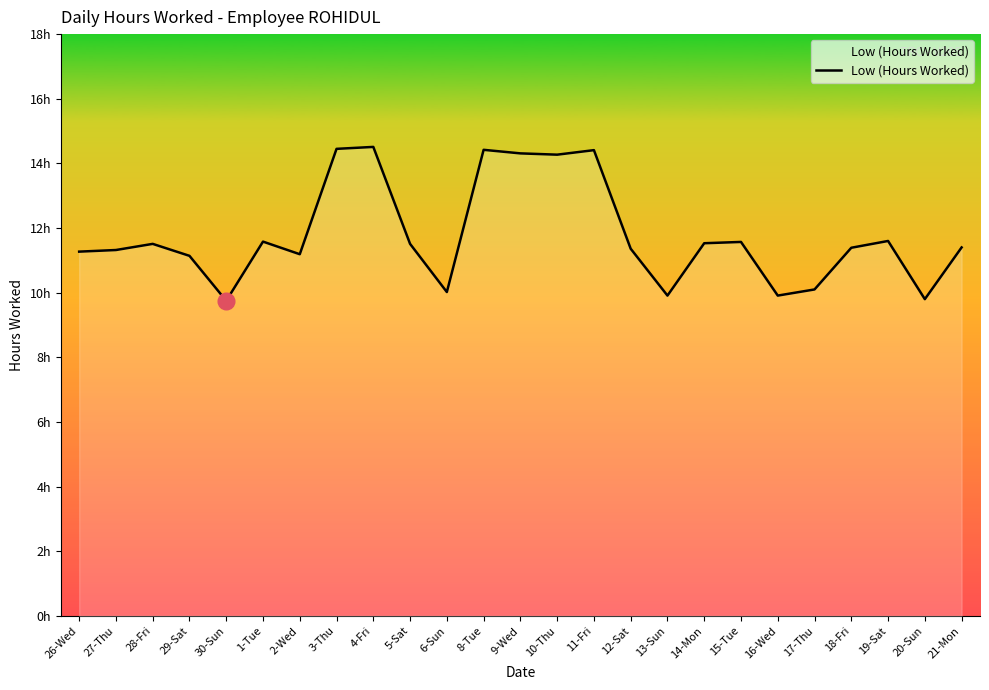

What is the label of the 24th point from the left?

20-Sun